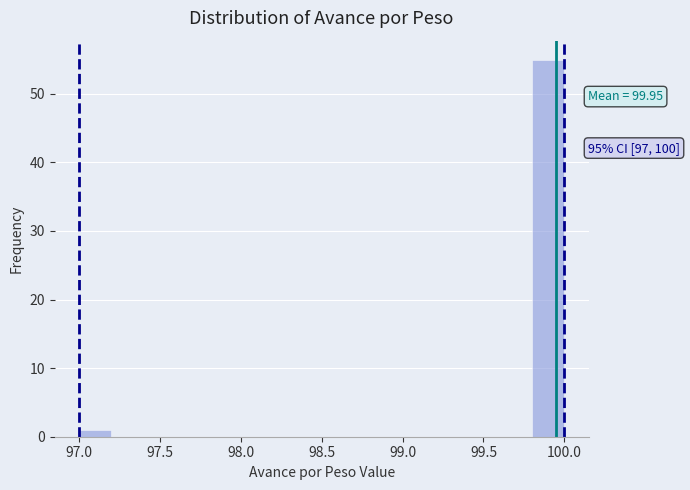

Over which range of the x-axis is the bar tallest?

99.8 to 100.0